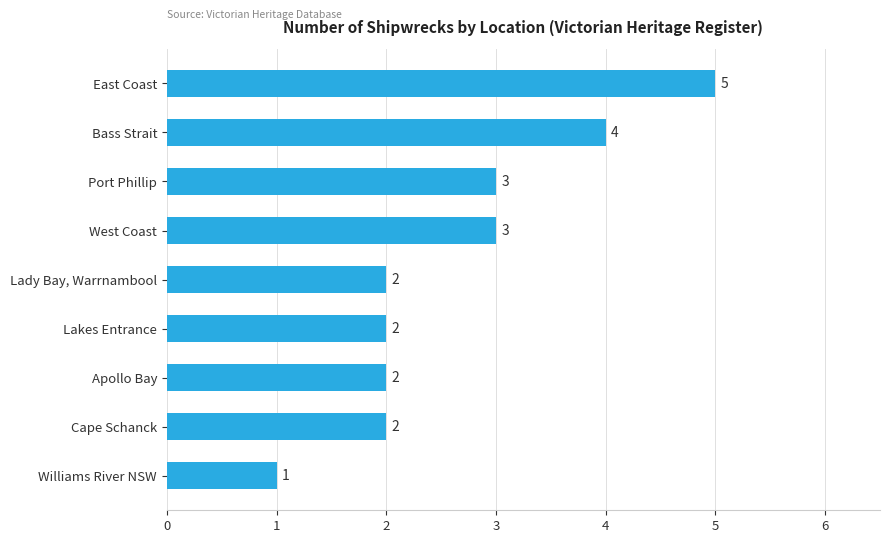

What is the greatest value displayed?

5